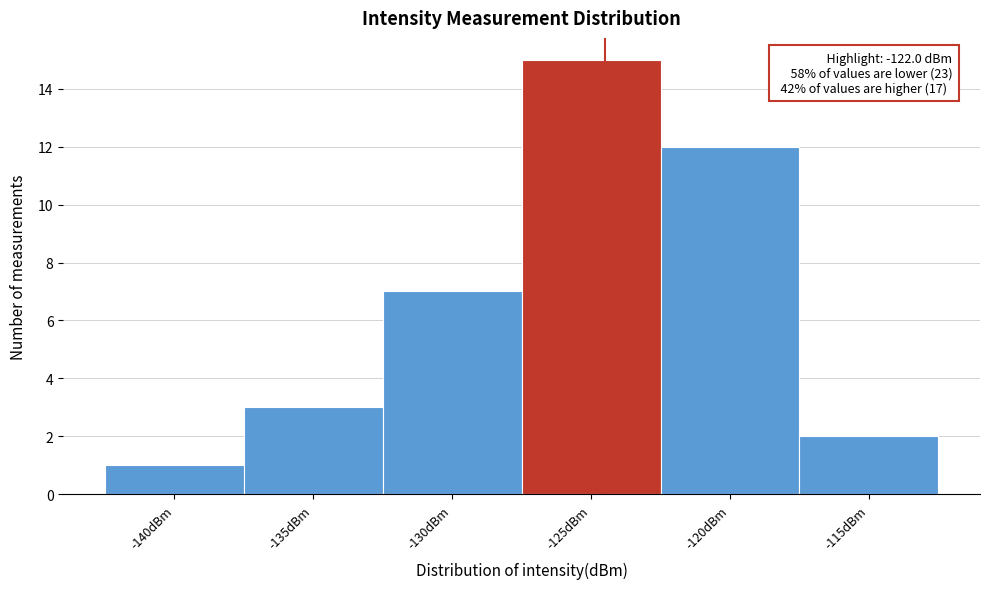

Reading left to right, extract all data points from this chart.

1	3	7	15	12	2